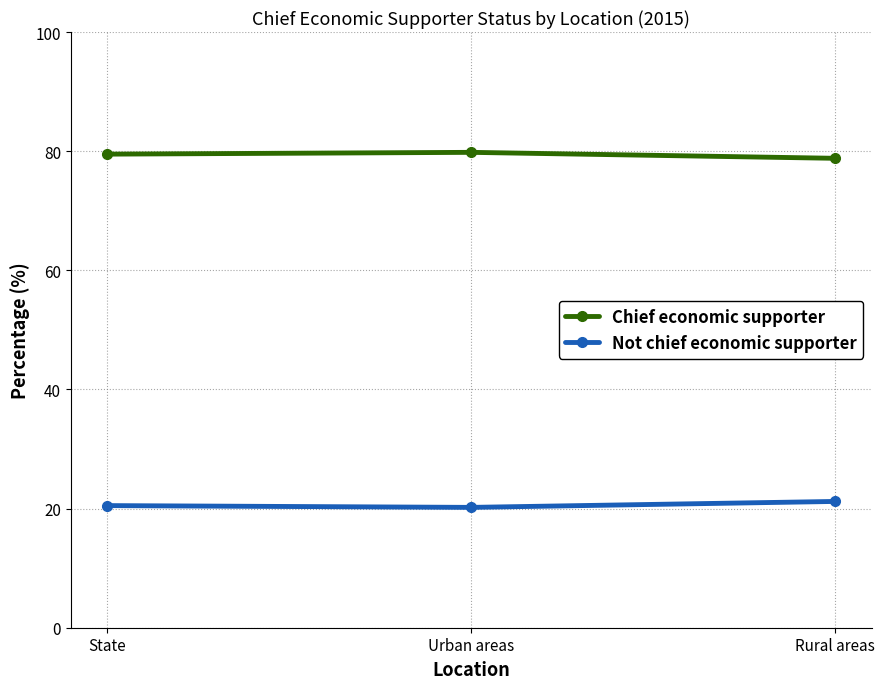

What is the difference between the Chief economic supporter values at State and Urban areas?

0.3